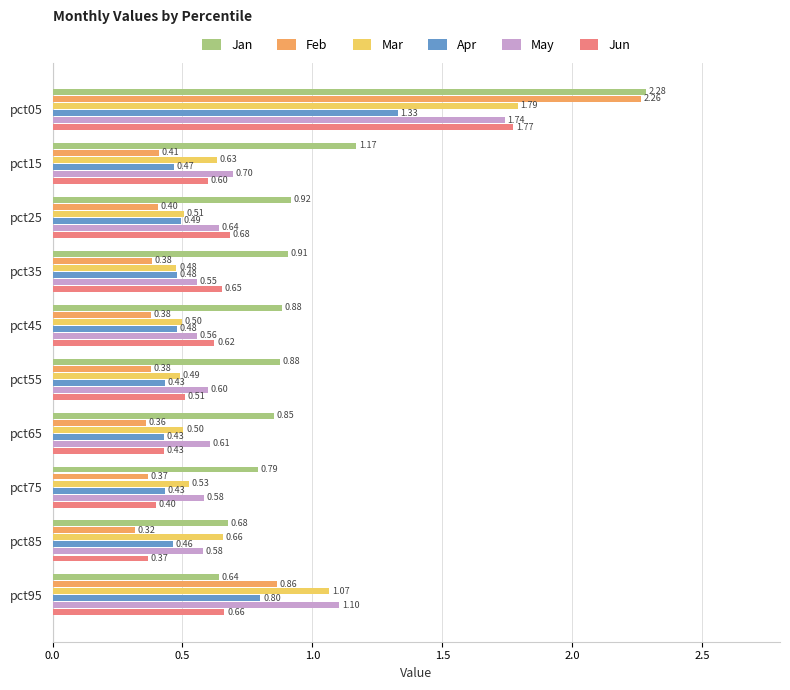

Which series changed the most between pct55 and pct75?

Jun